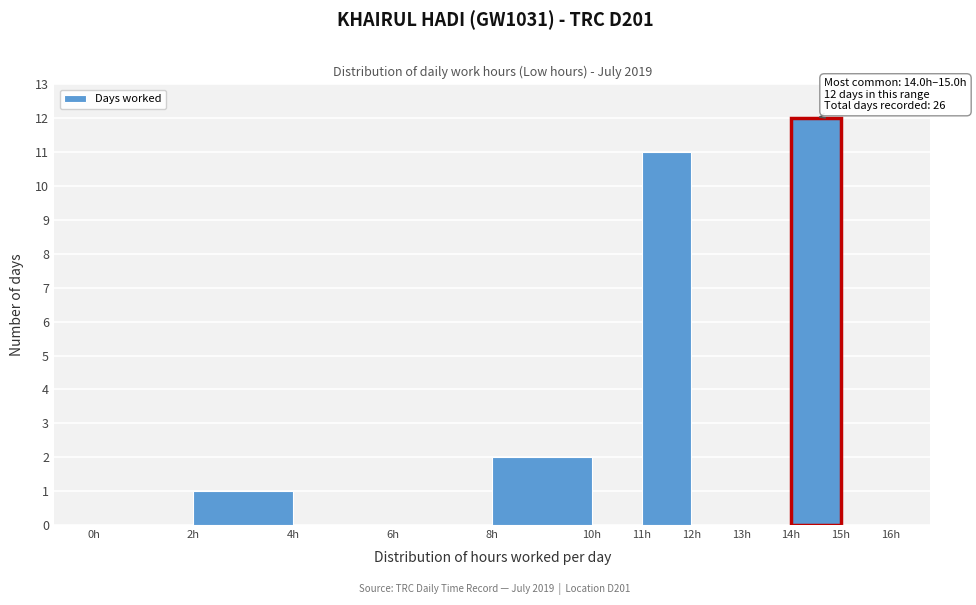

Which range on the x-axis has the tallest bar?

14 to 15